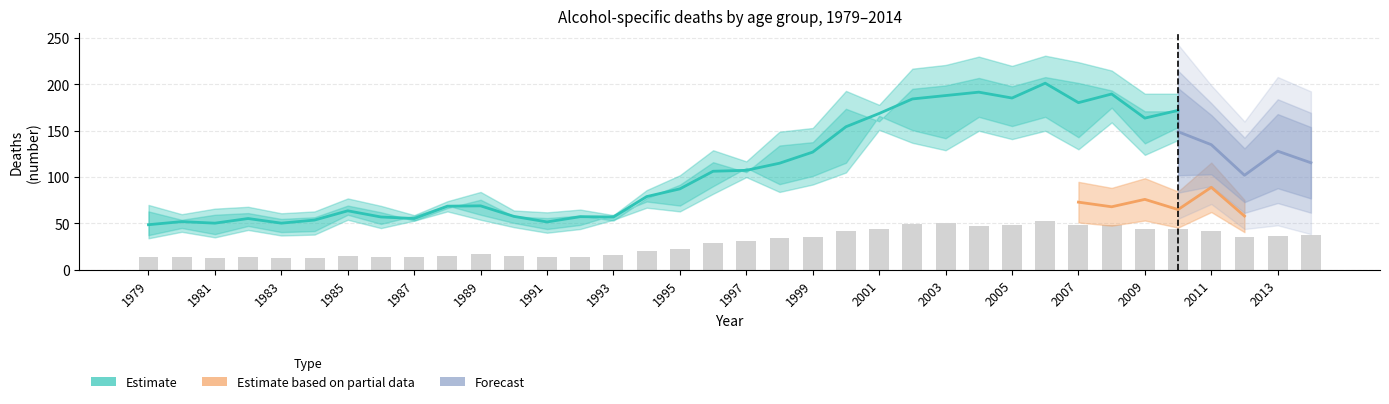

What is the maximum value shown in the chart?

231